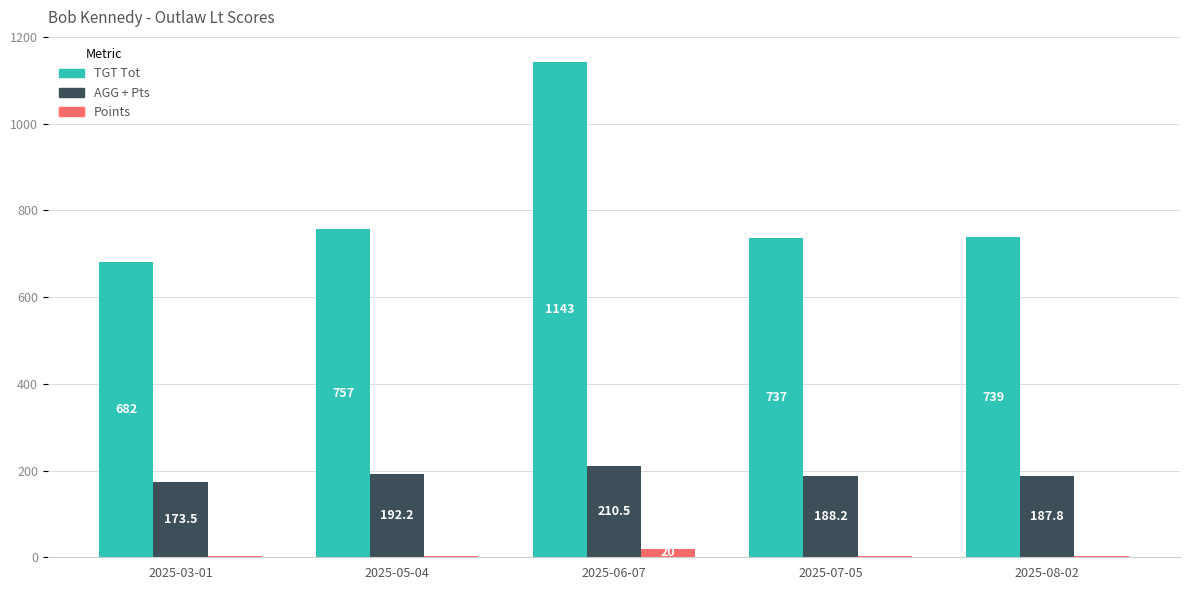

Where is AGG + Pts nearest to the value 192?

2025-05-04